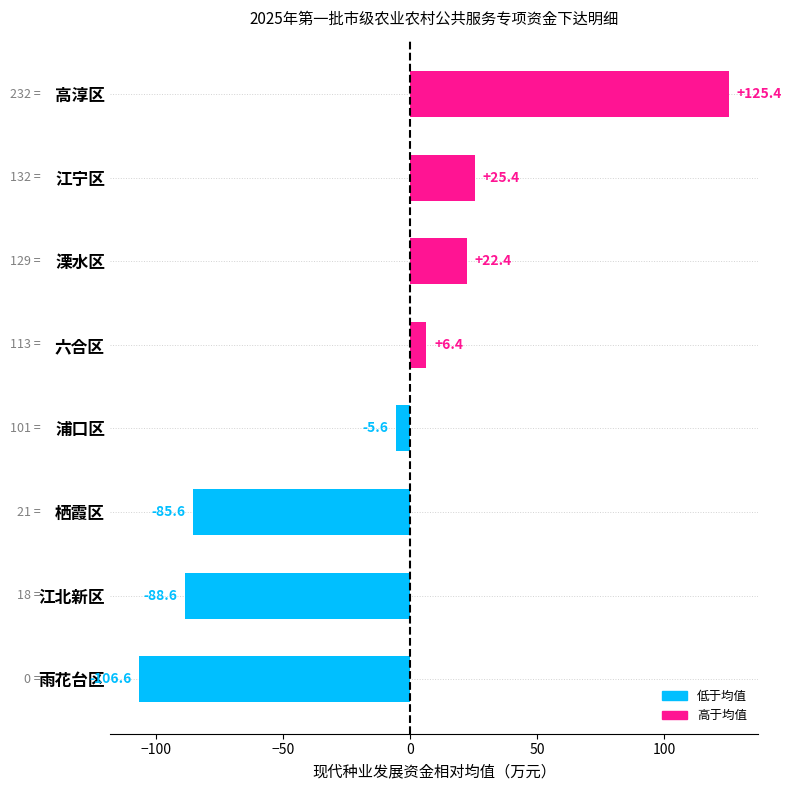

Which has a higher value, 江宁区 or 浦口区?

江宁区